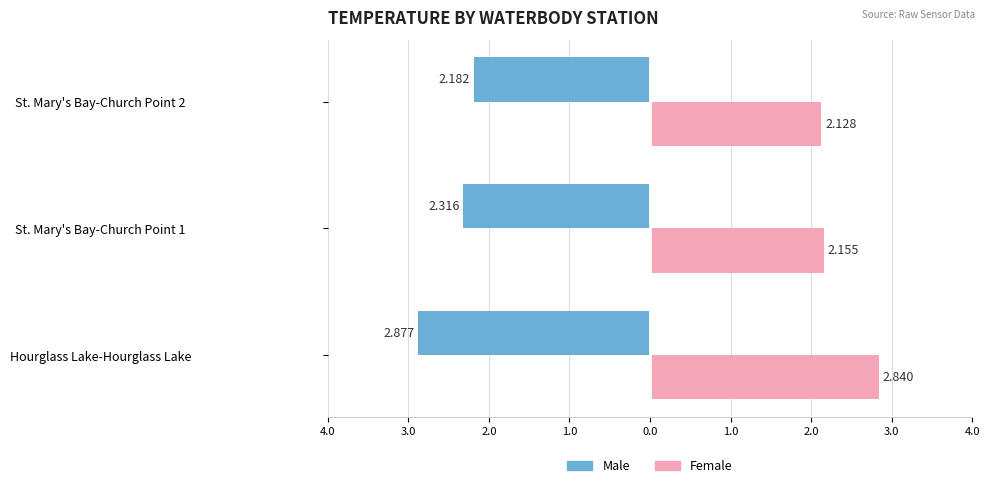

What are all the series names shown in the legend?

Male, Female